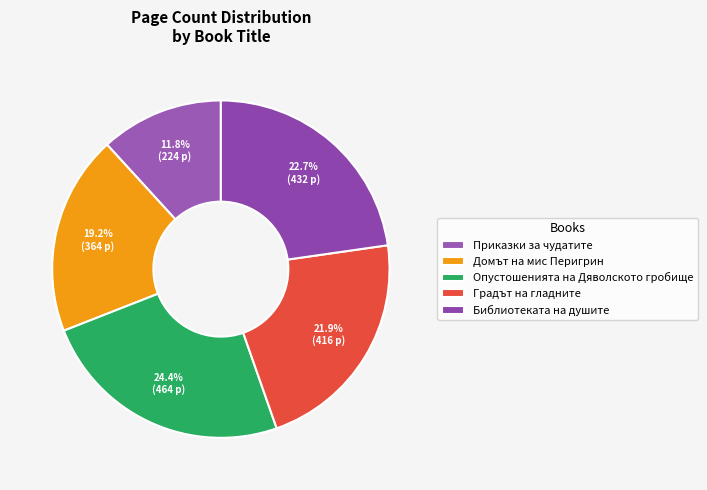

What is the change in value from Домът на мис Перигрин to Библиотеката на душите?

+68